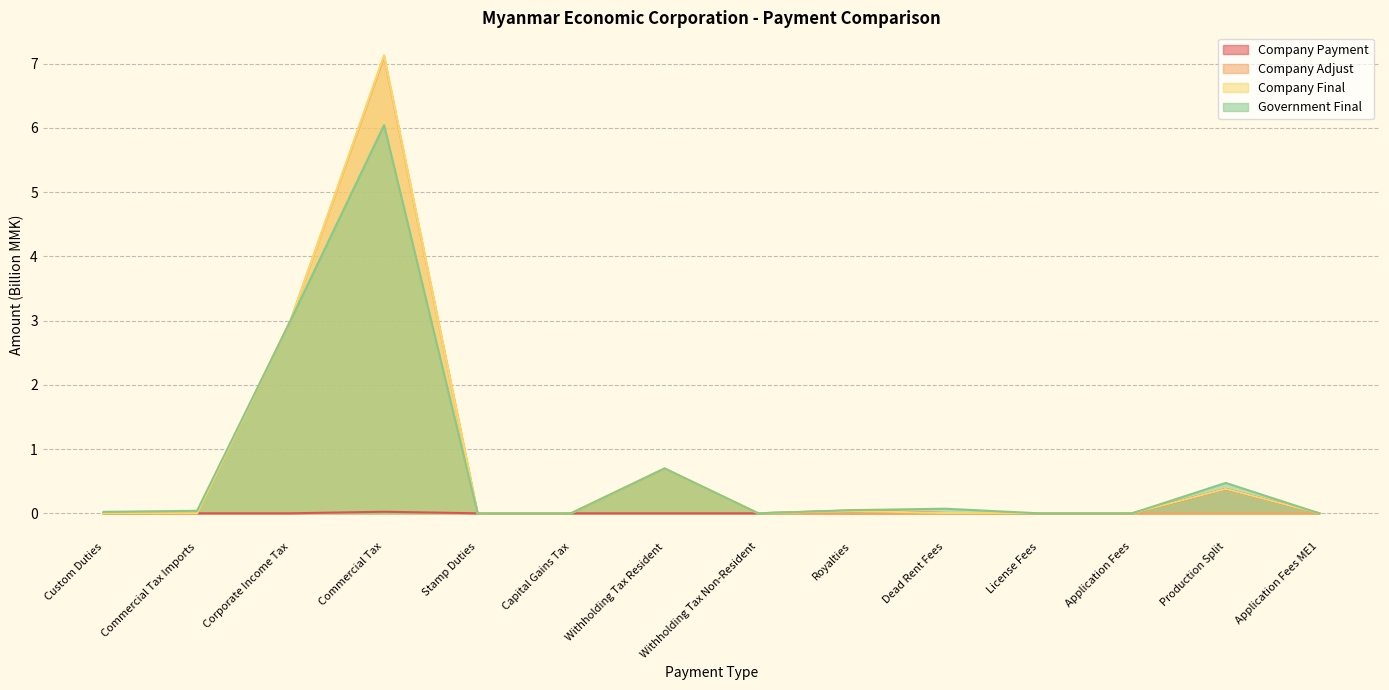

Count the number of data series in this chart.

4